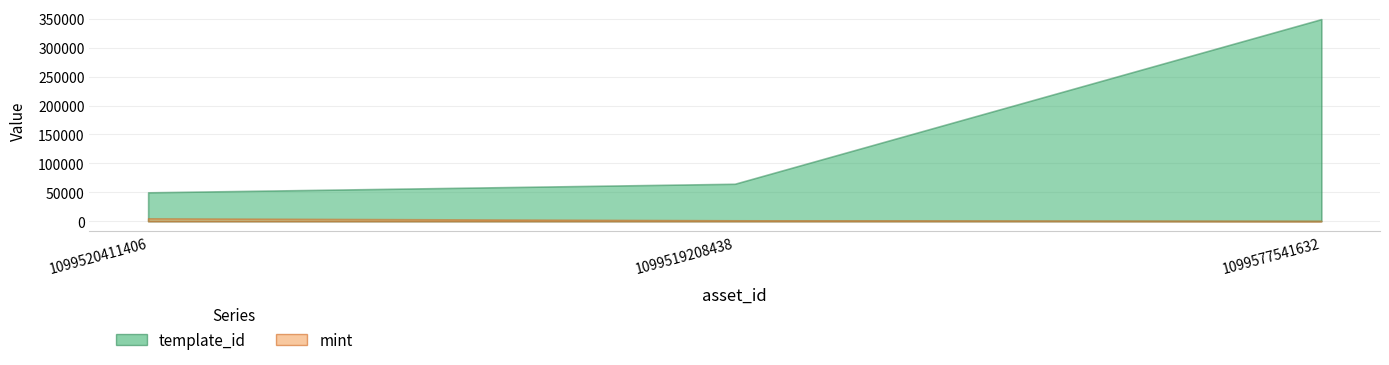

True or false: mint has a value of 1187 at 1099520411406.

False